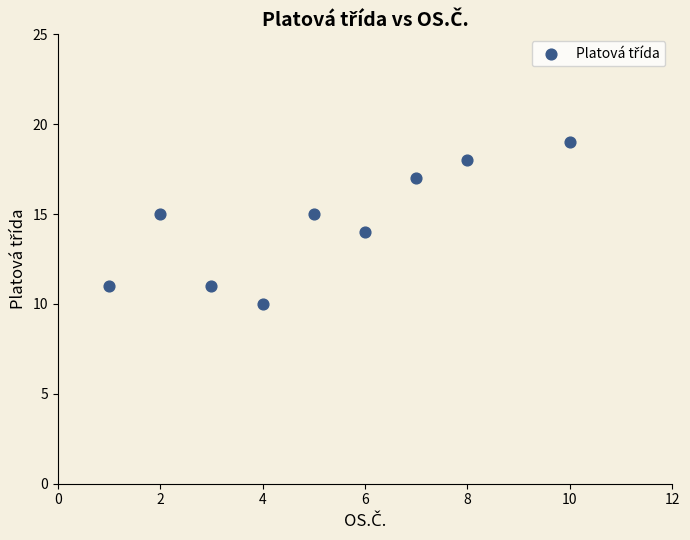

What is the average X value?

5